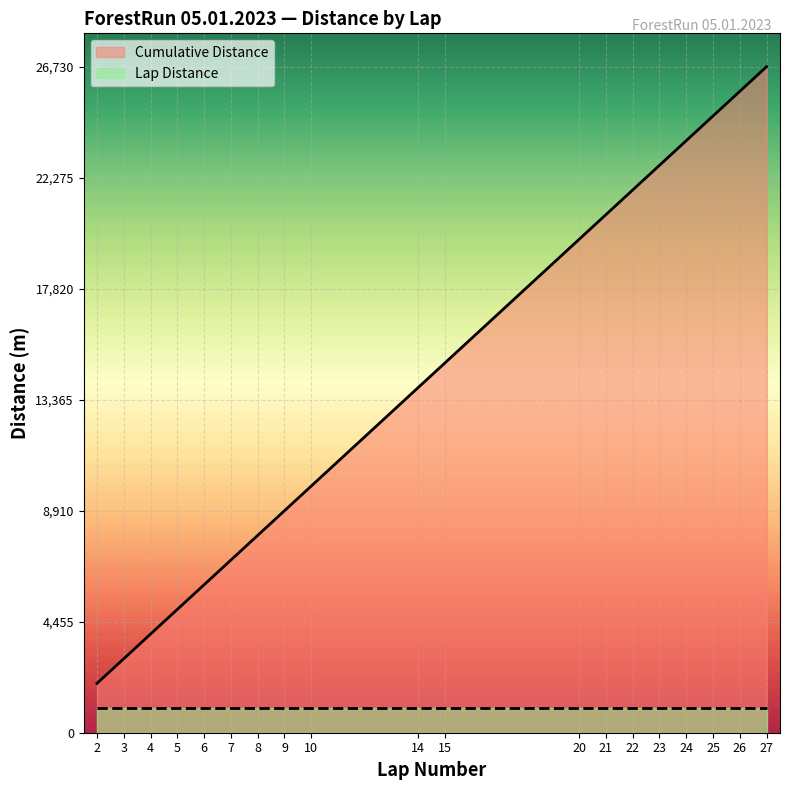

At which category is the sum across all series the highest?

27